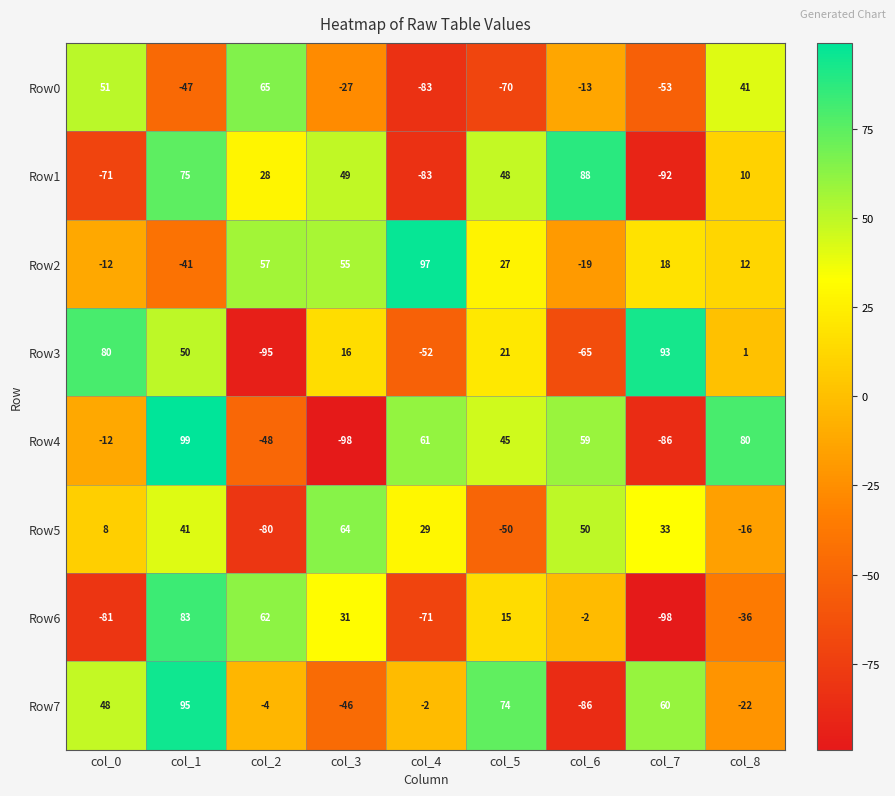

Rank the series by their maximum value, from highest to lowest.

Row4, Row2, Row7, Row3, Row1, Row6, Row0, Row5